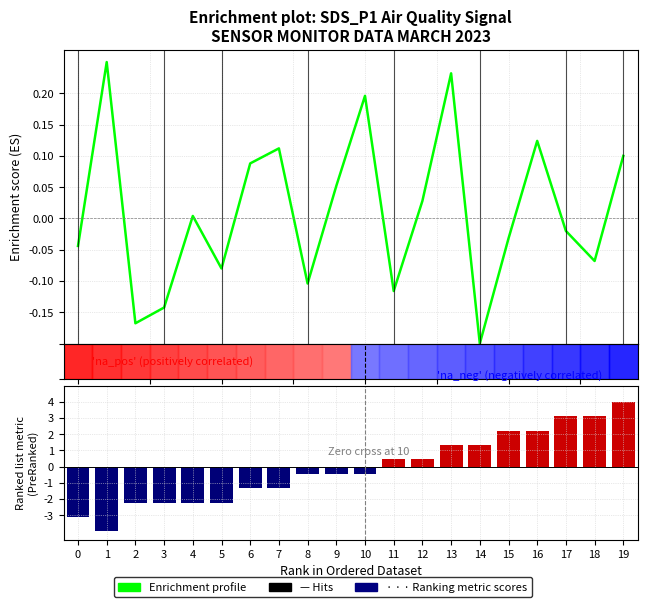

How many values in the Enrichment profile (SDS_P1) series exceed 0?

10